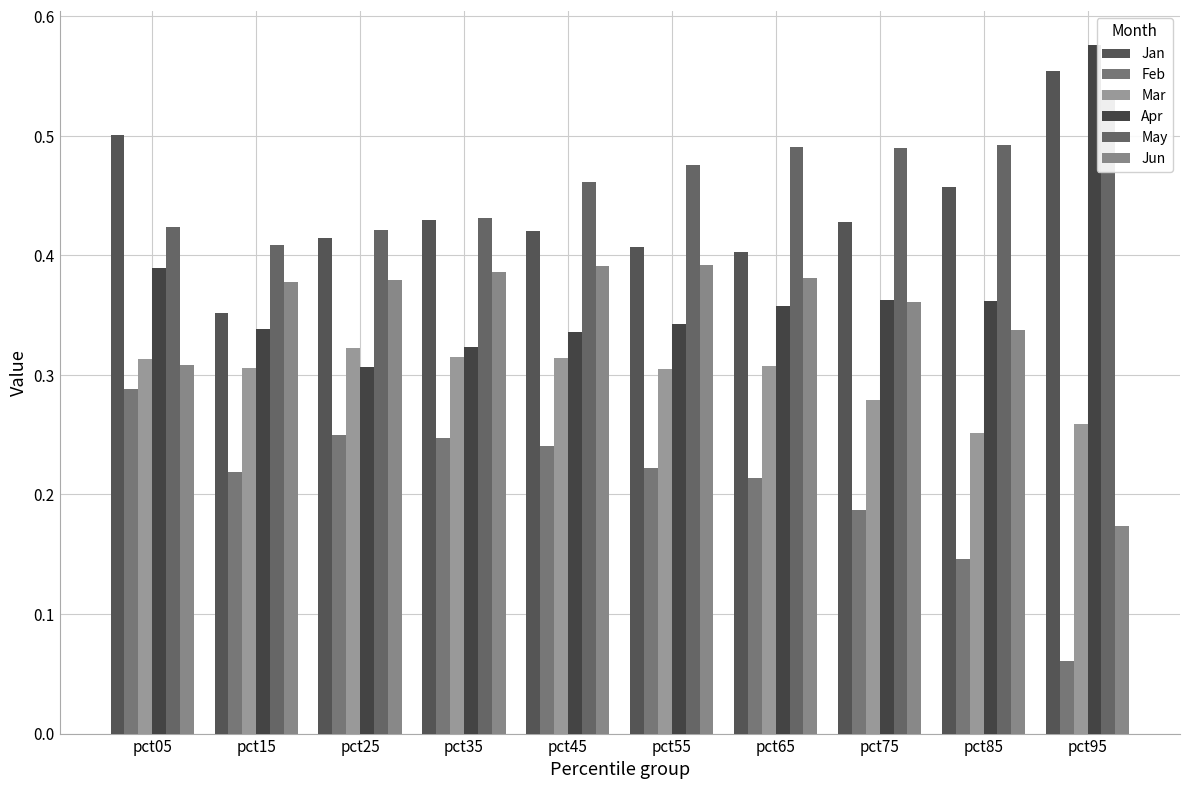

Are the bars grouped side by side (vs. stacked)?

Yes